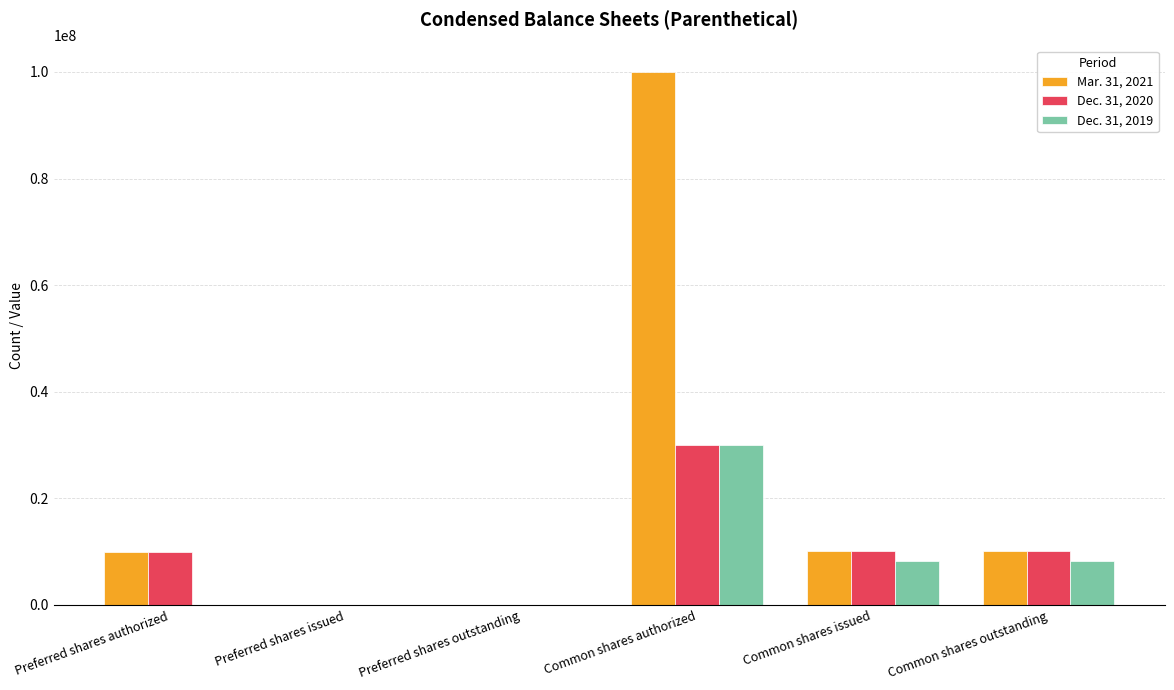

Which series has the widest spread of values?

Mar. 31, 2021